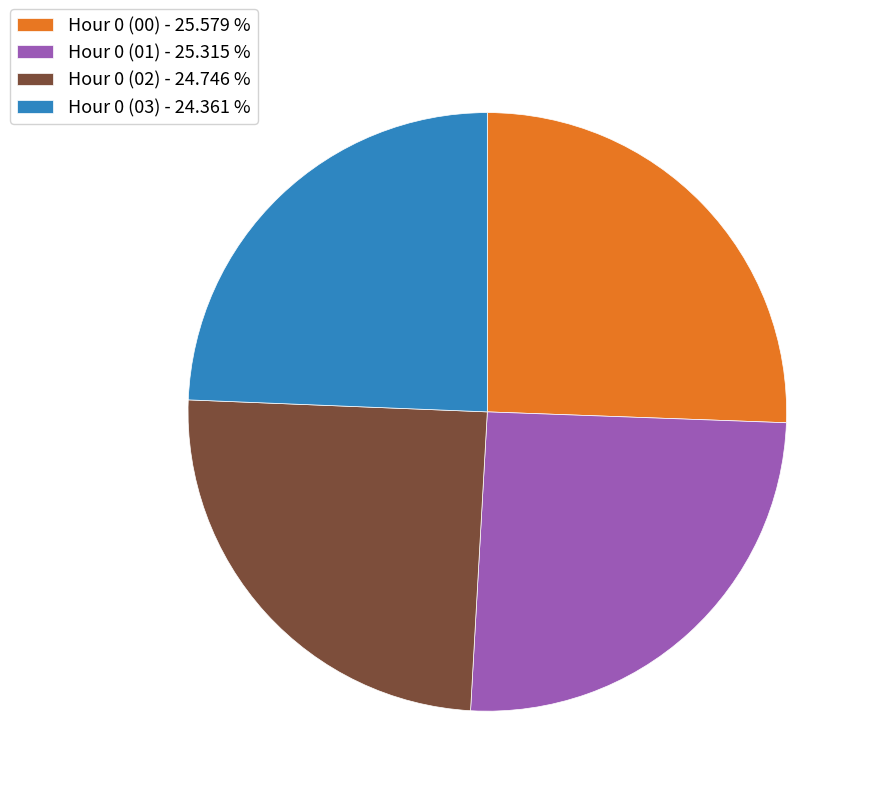

Does Hour 0 (03) - 24.361 % account for over 50% of the chart?

No